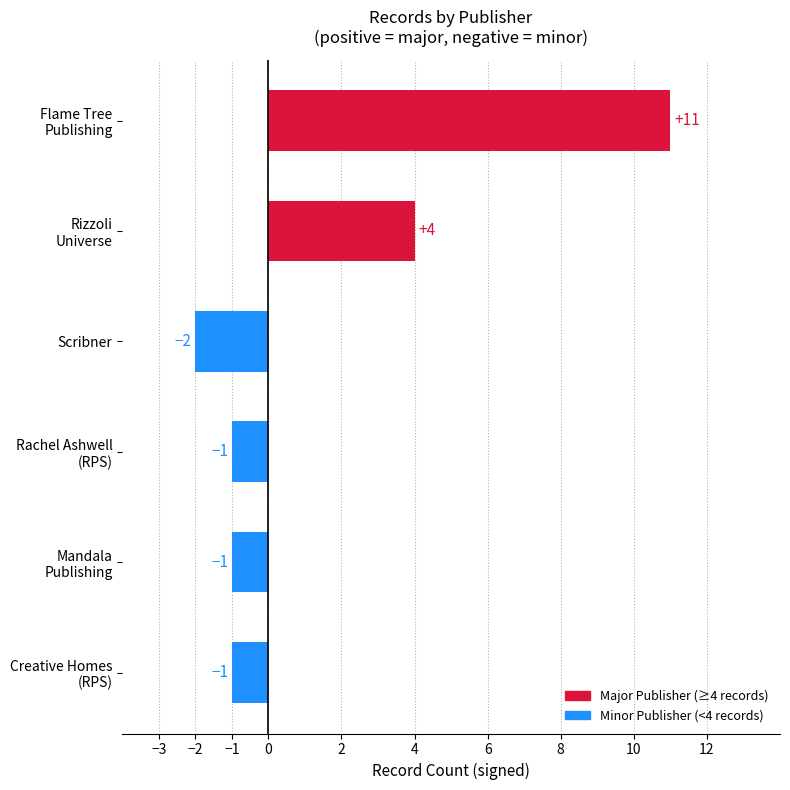

True or false: the data shows -2 at Scribner.

True